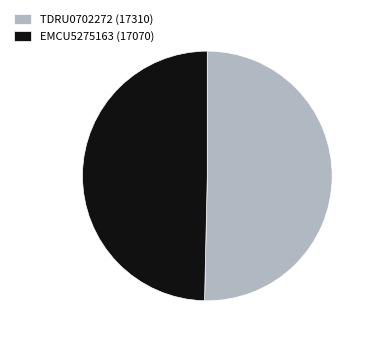

Which category accounts for the majority?

TDRU0702272